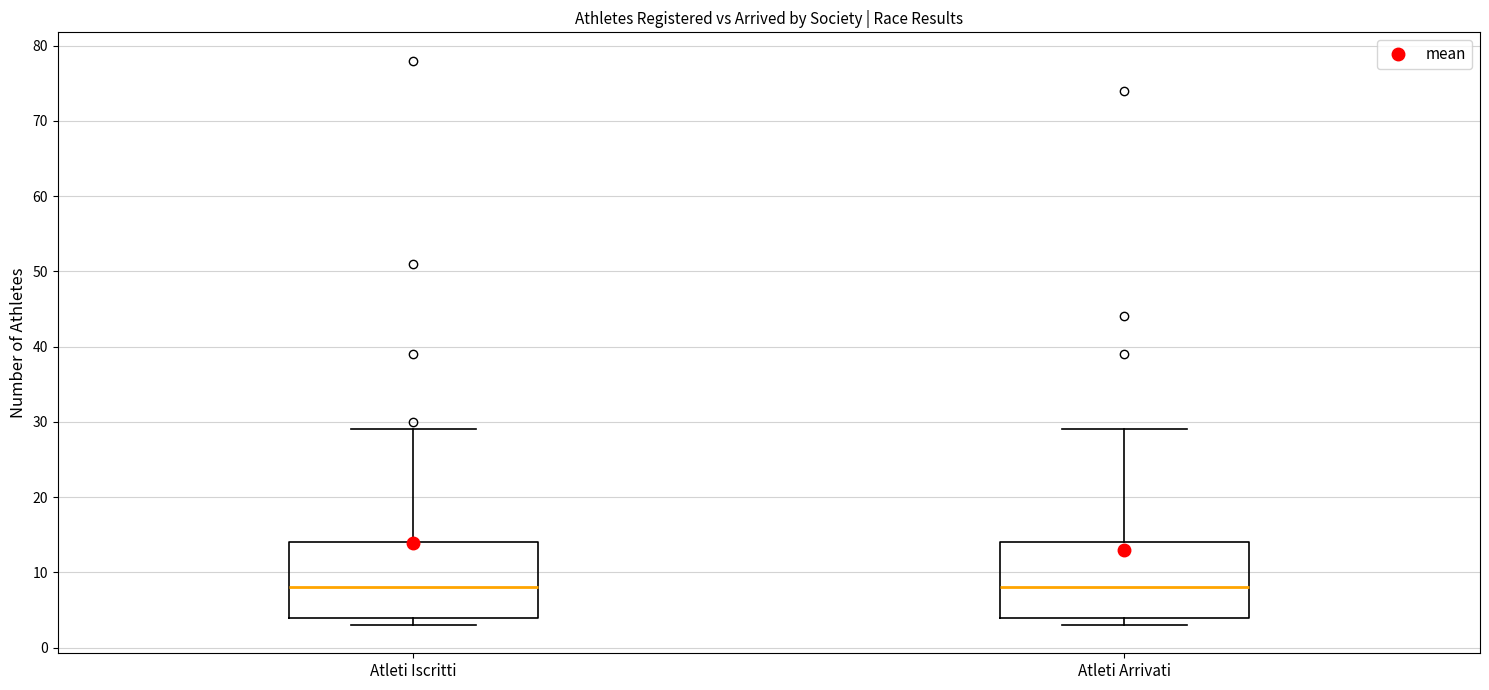

Reading left to right, transcribe this box plot: for each box, give where its median line is, the range the box spans, and where its two whiskers end, as read against the y-axis. The values are not printed on the chart, so give them approximately, as read against the axis.

Atleti Iscritti: median 8, box 4 to 14, whiskers 3 to 29
Atleti Arrivati: median 8, box 4 to 14, whiskers 3 to 29